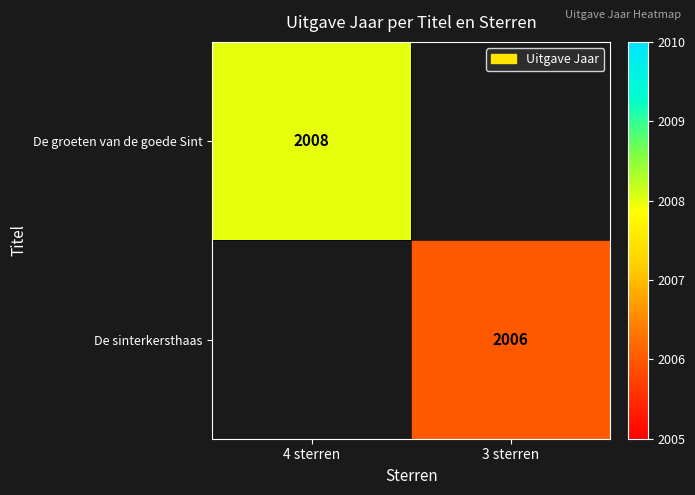

The De sinterkersthaas series shows 2006 at 3 sterren. True or false?

True